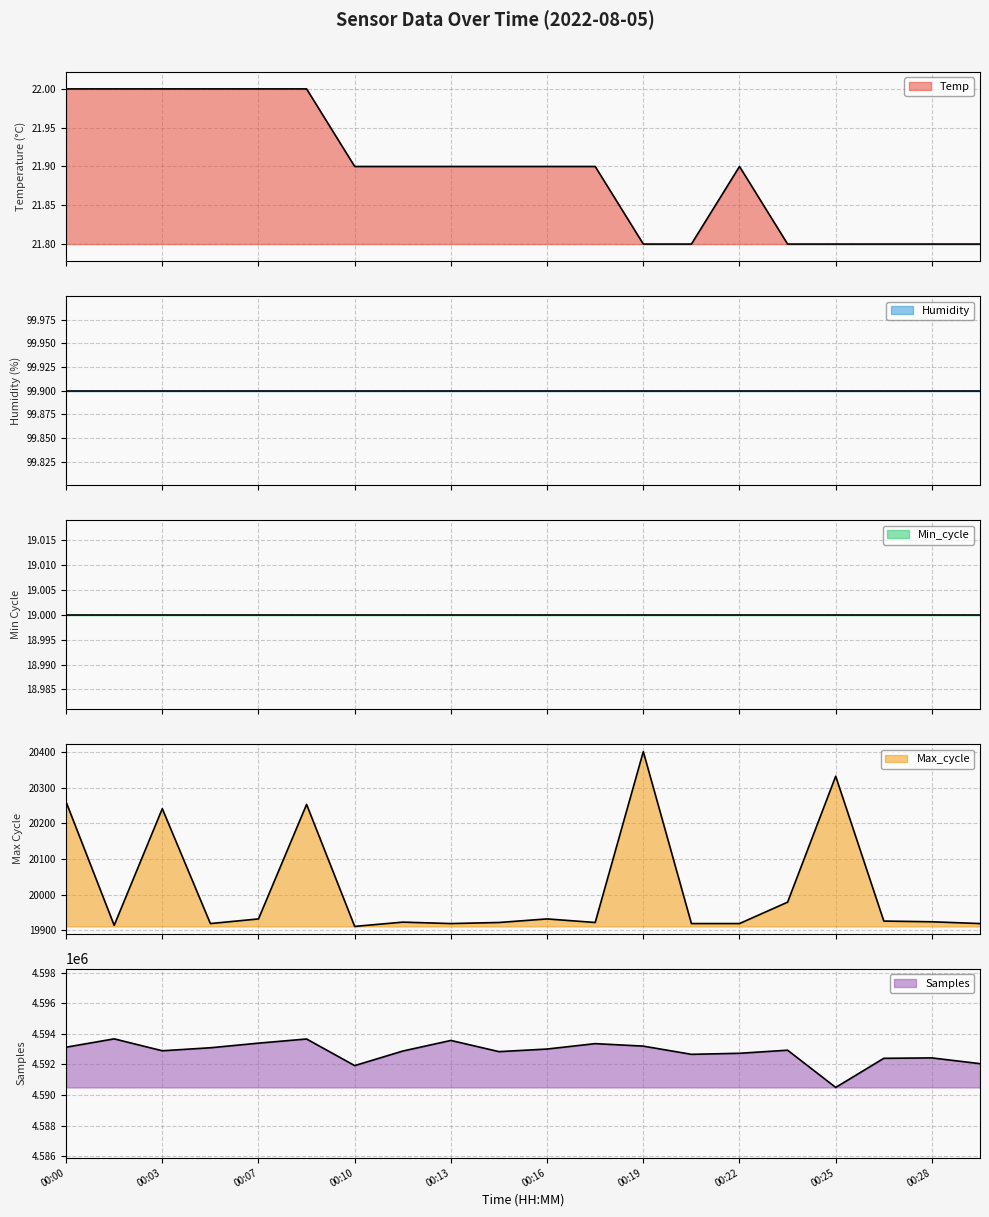

What is the value of the Max_cycle point at the 4th from the left?

19919.0